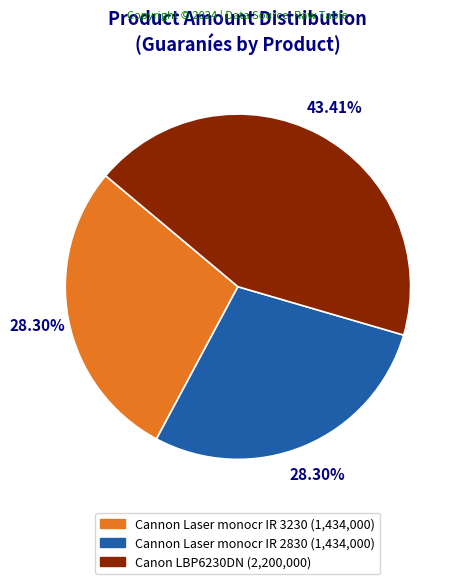

The Cannon Laser monocr IR 3230 slice represents 36% of the pie. True or false?

False